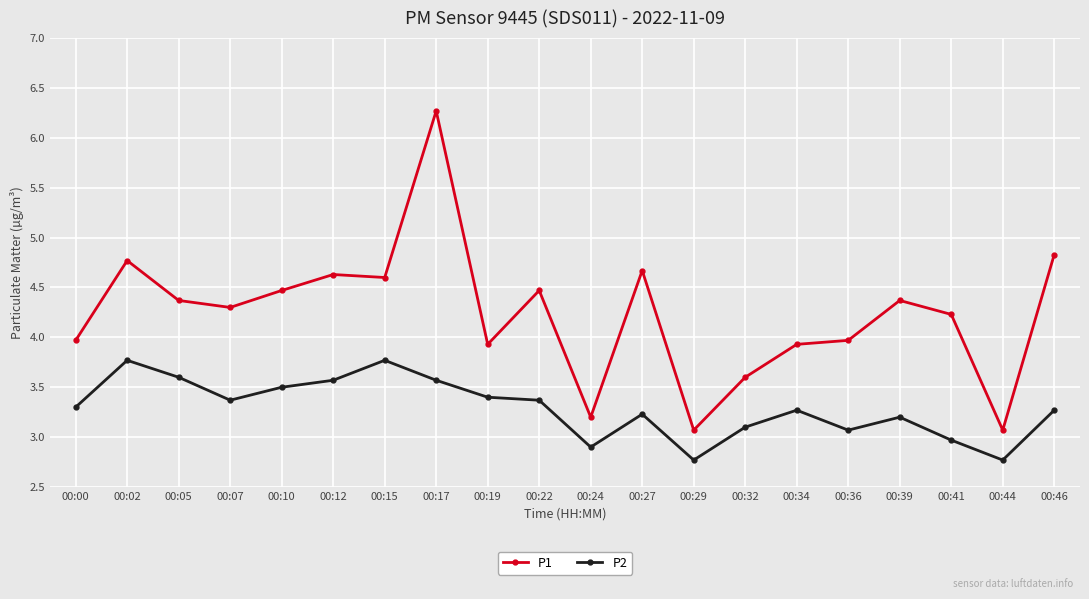

What is the difference between the highest and lowest values at 00:05?

0.8